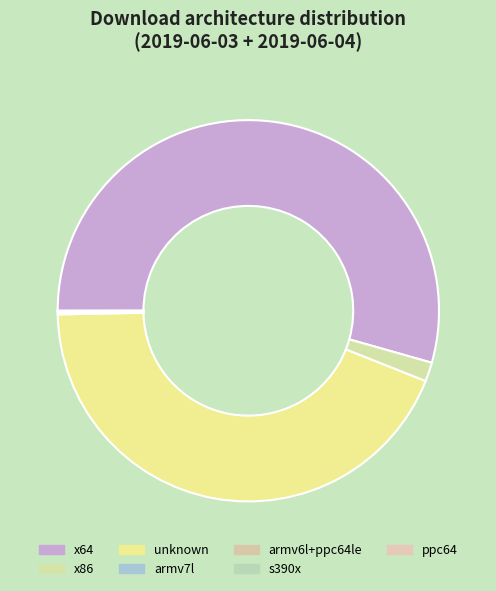

Which slice is the largest?

x64